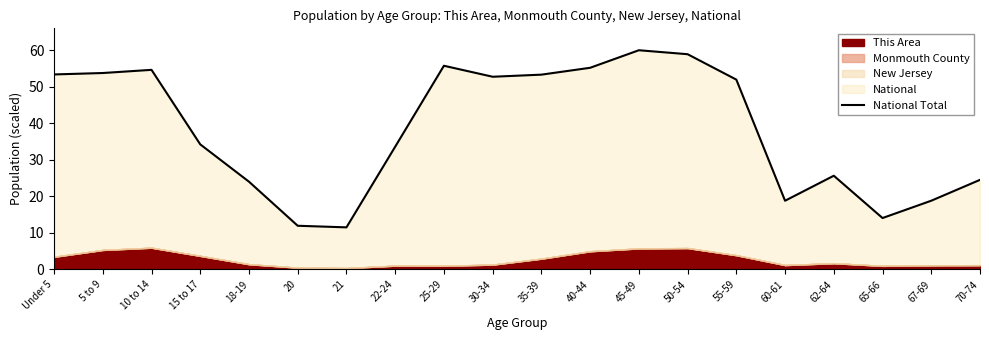

Where is the data nearest to the value 35?

15 to 17